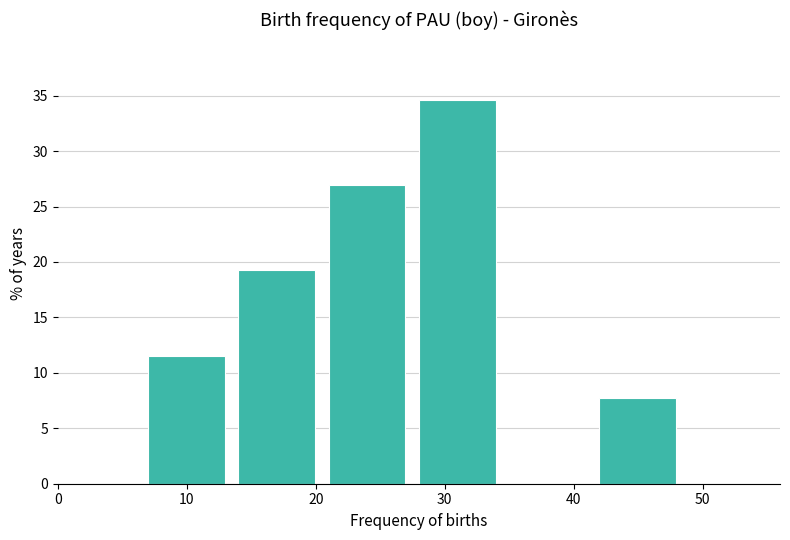

Reading left to right, list every bar in this chart as the range it spans on the x-axis followed by its height. The values are not printed on the chart, so give them approximately, as read against the axis.

0 to 7: 0
7 to 14: 11.5
14 to 21: 19.0
21 to 28: 27.0
28 to 35: 34.5
35 to 42: 0
42 to 49: 7.5